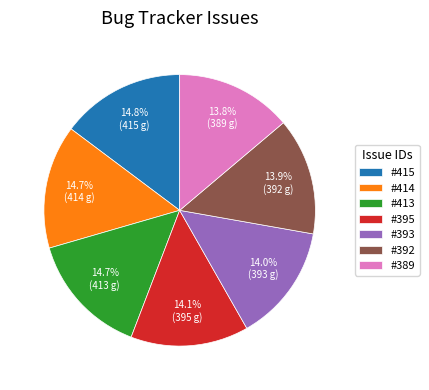

Is #389 the majority of the pie?

No